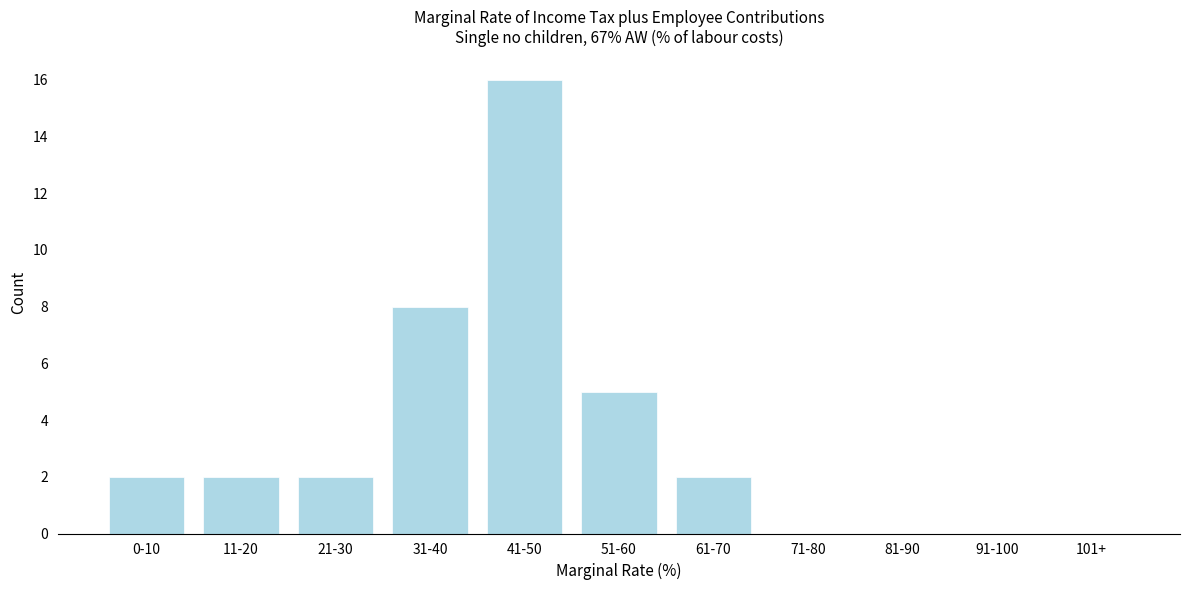

Reading right to left, extract all data points from this chart.

101+=0	91-100=0	81-90=0	71-80=0	61-70=2	51-60=5	41-50=16	31-40=8	21-30=2	11-20=2	0-10=2